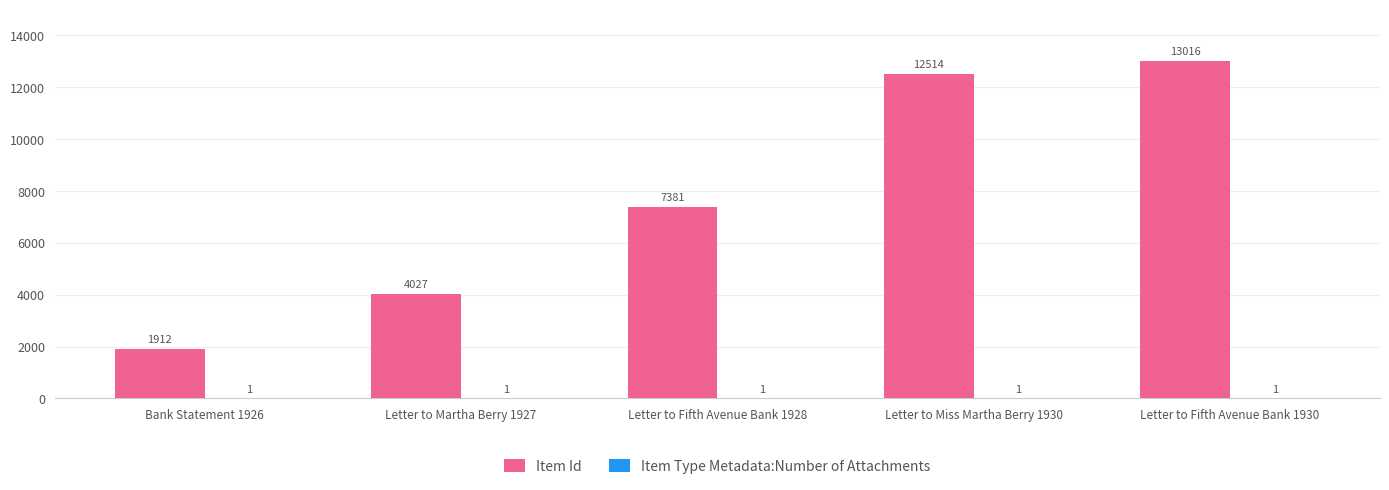

What is the maximum value for Item Id?

13016